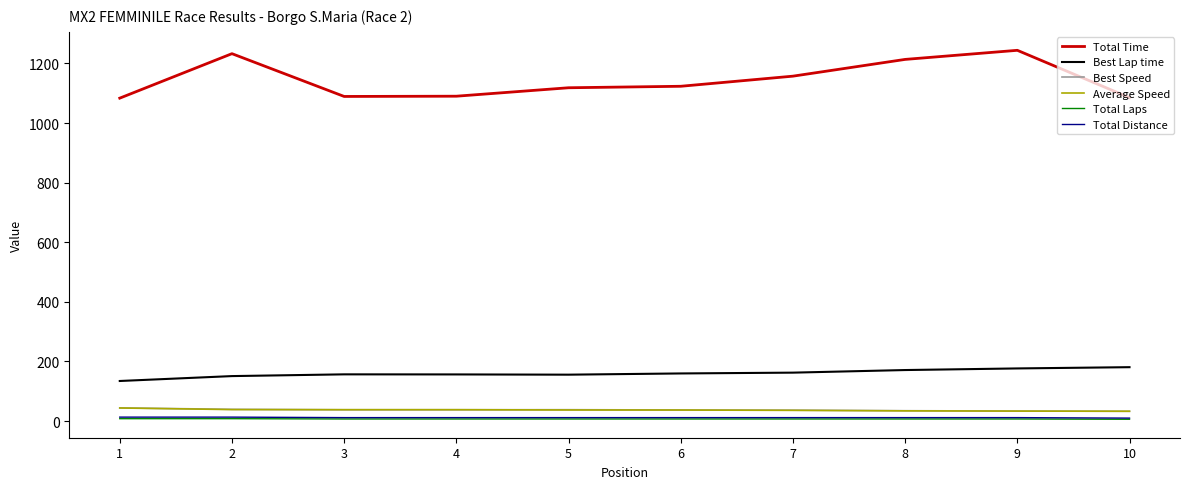

Is the value of Best Speed at 1 greater than the value of Total Laps at 2?

Yes